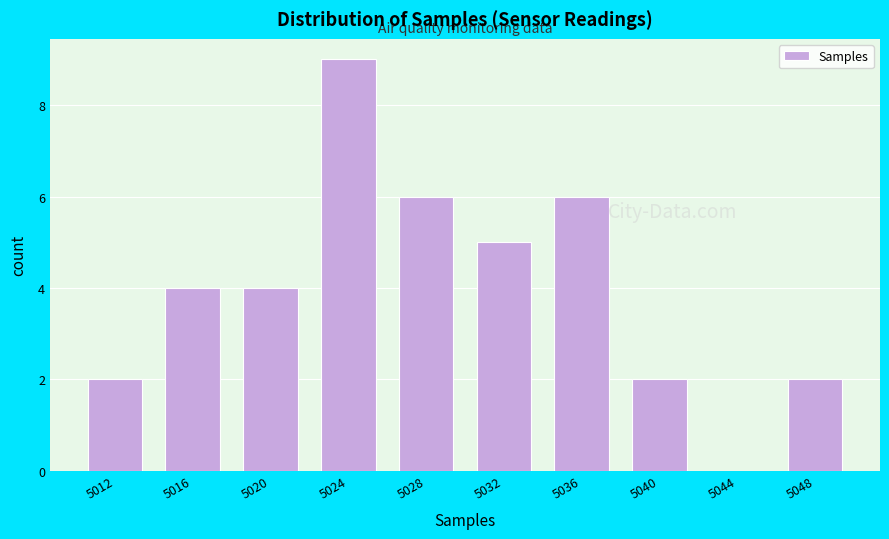

Reading left to right, extract all data points from this chart.

5012=2	5016=4	5020=4	5024=9	5028=6	5032=5	5036=6	5040=2	5044=0	5048=2